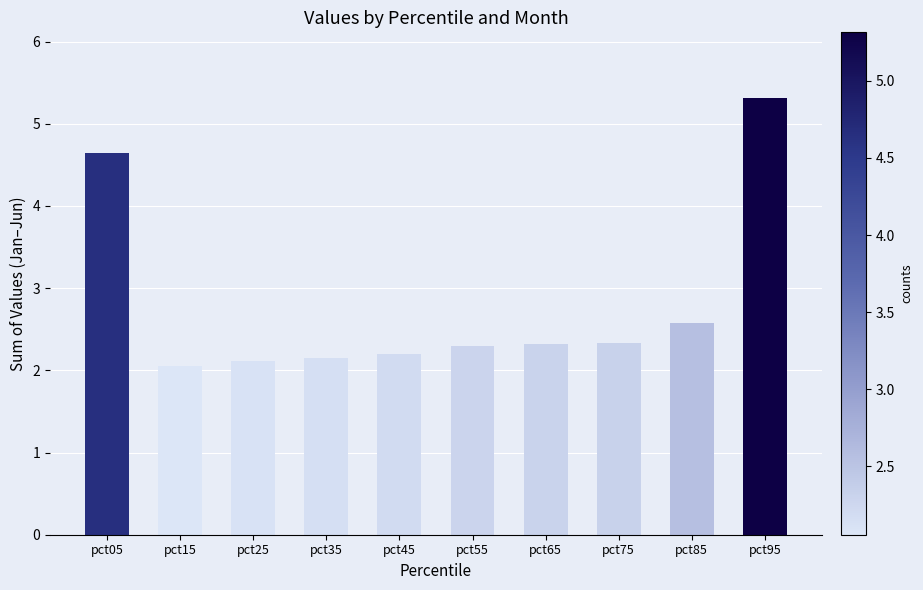

What is the value of the 8th bar from the left?

2.3